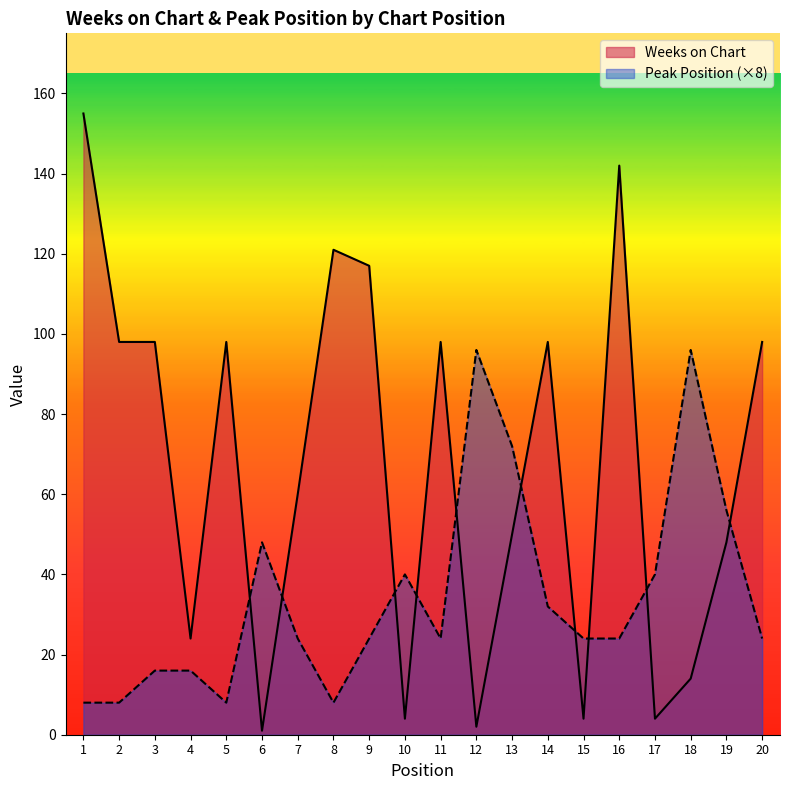

Reading left to right, list all the values displayed in this chart.

Weeks on Chart: 1=155	2=98	3=98	4=24	5=98	6=1	7=60	8=121	9=117	10=4	11=98	12=2	13=50	14=98	15=4	16=142	17=4	18=14	19=48	20=98
Peak Position: 1=8	2=8	3=16	4=16	5=8	6=48	7=24	8=8	9=24	10=40	11=24	12=96	13=72	14=32	15=24	16=24	17=40	18=96	19=56	20=24